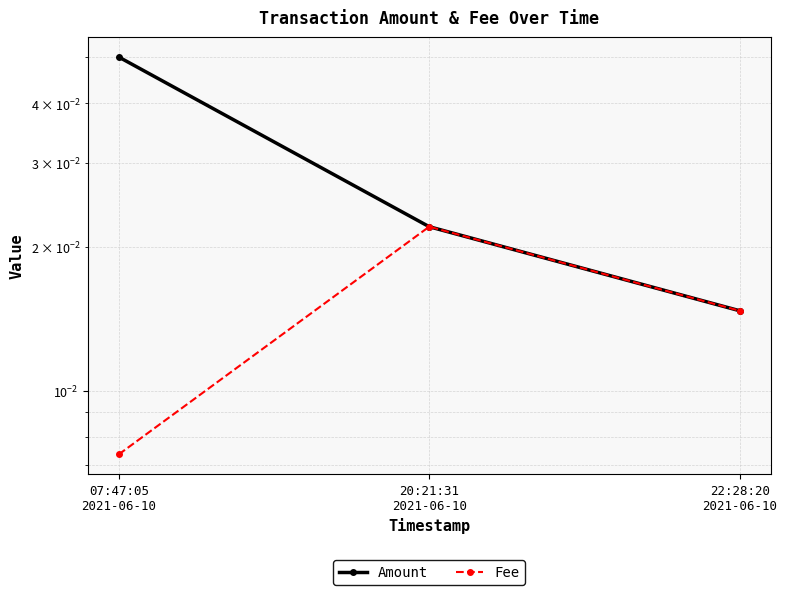

Rank the series at 22:28:20
2021-06-10 from highest to lowest value.

Amount, Fee